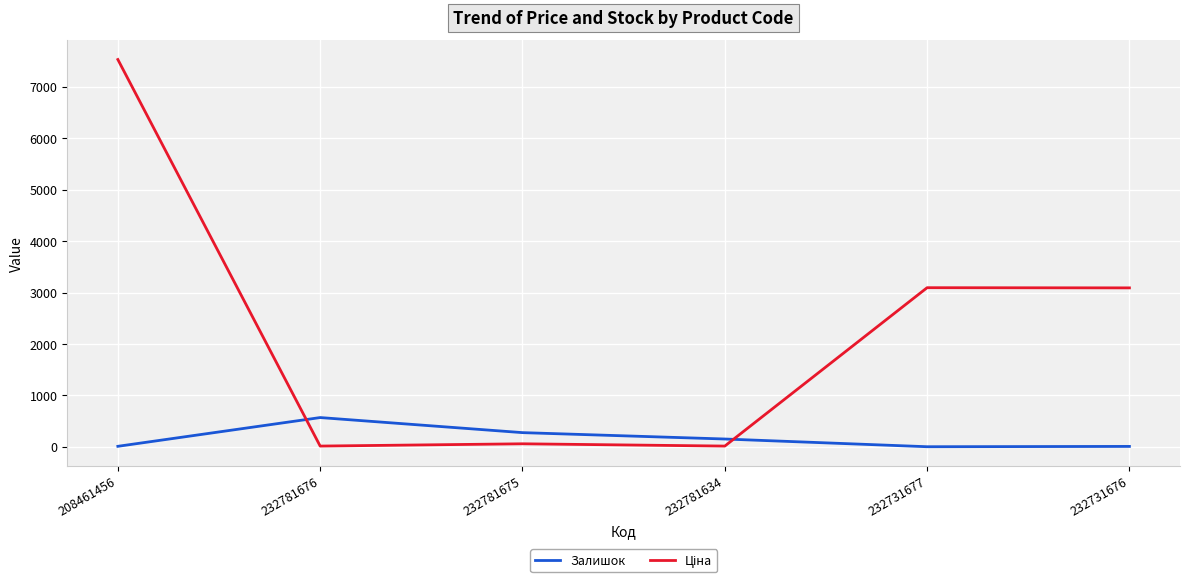

At which label does Залишок reach its peak?

232781676